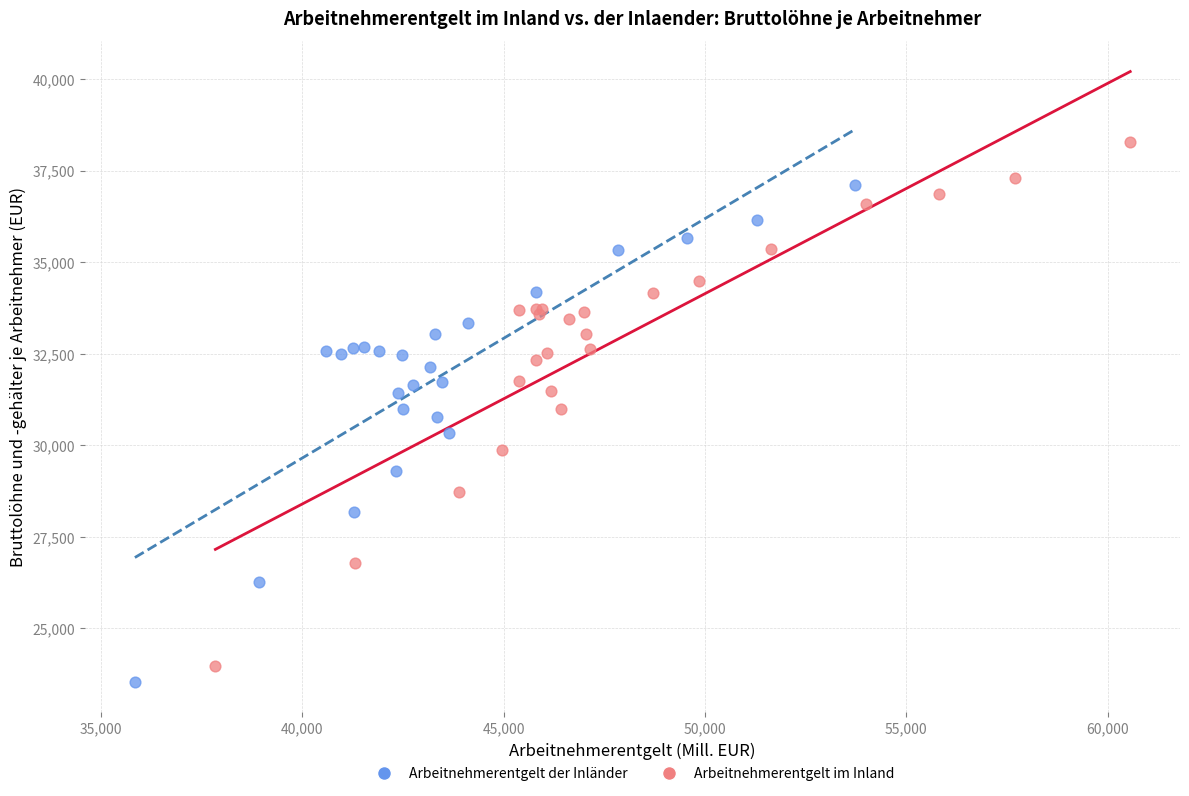

Which series reaches the minimum Y coordinate?

Arbeitnehmerentgelt der Inländer